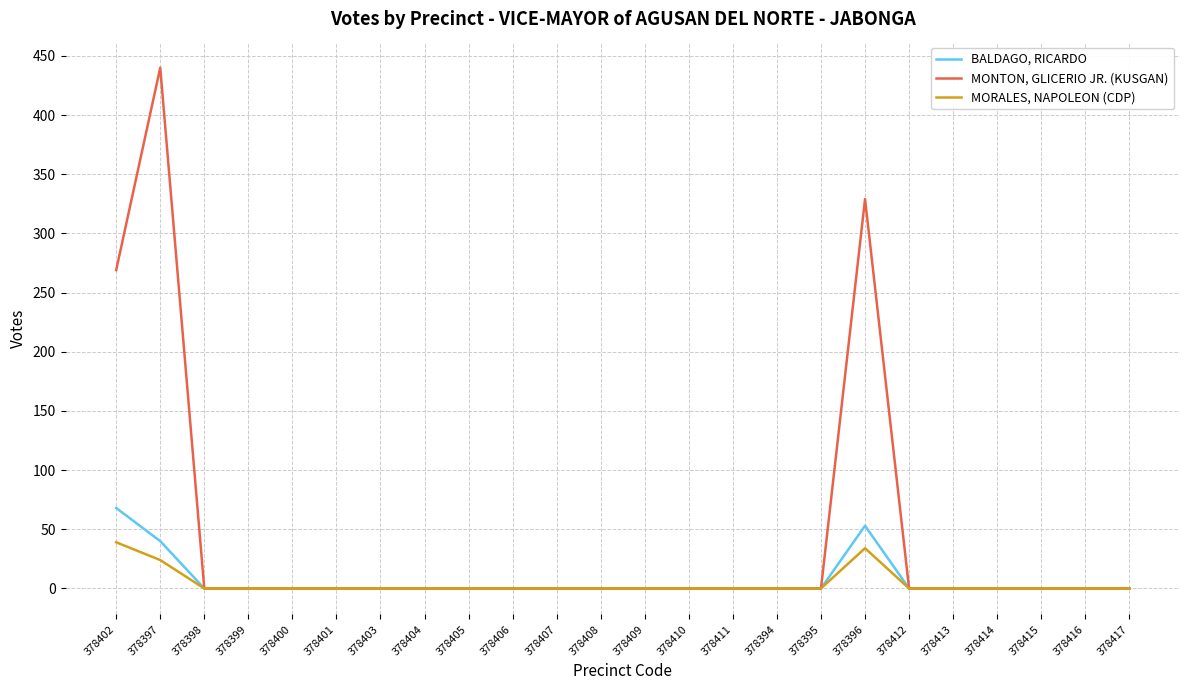

What is the maximum value for MORALES, NAPOLEON (CDP)?

39